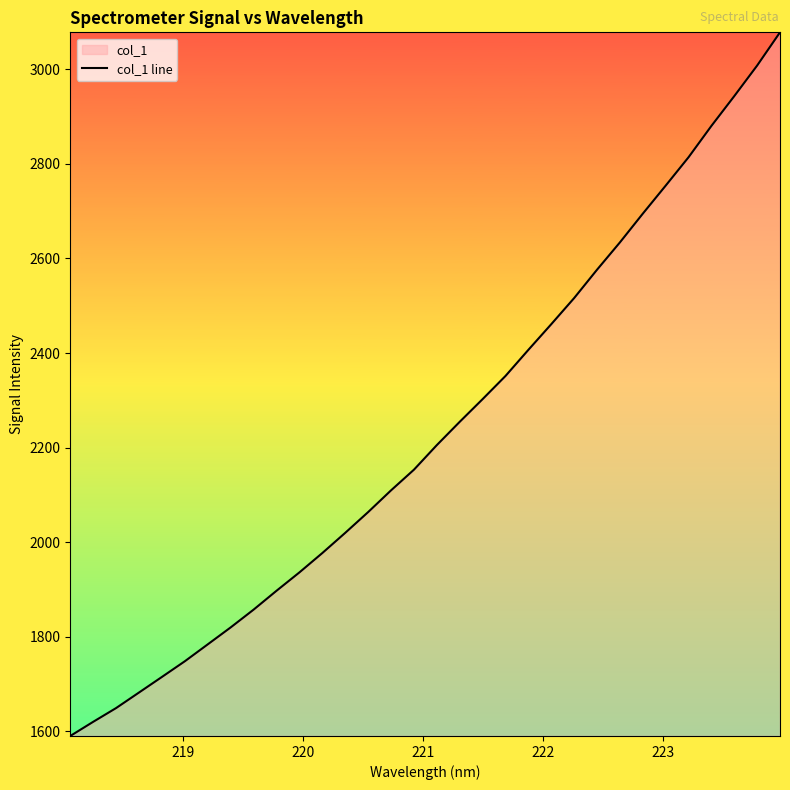

What is the difference between the maximum and minimum values?

1487.9